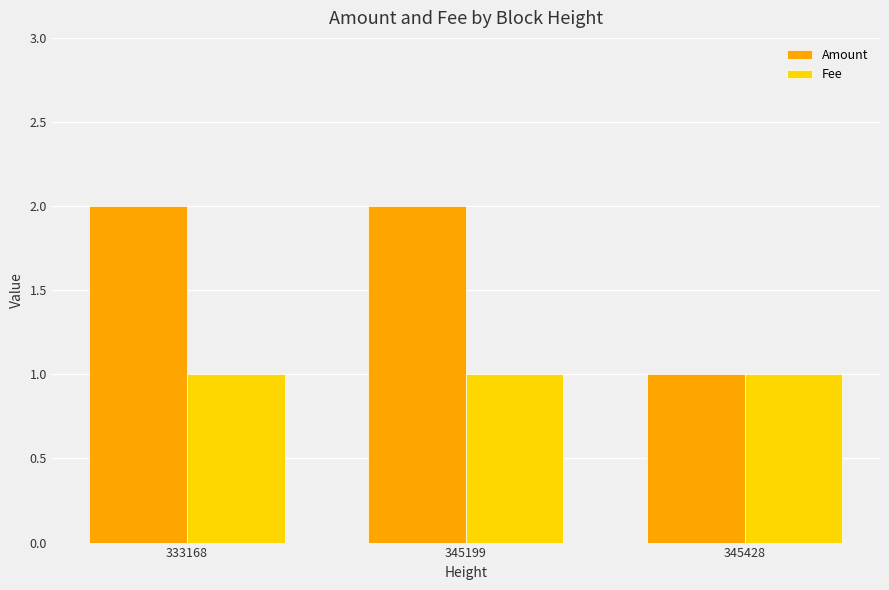

Reading right to left, list all the values displayed in this chart.

Amount: 345428=1.0	345199=2.0	333168=2.0
Fee: 345428=1.0	345199=1.0	333168=1.0